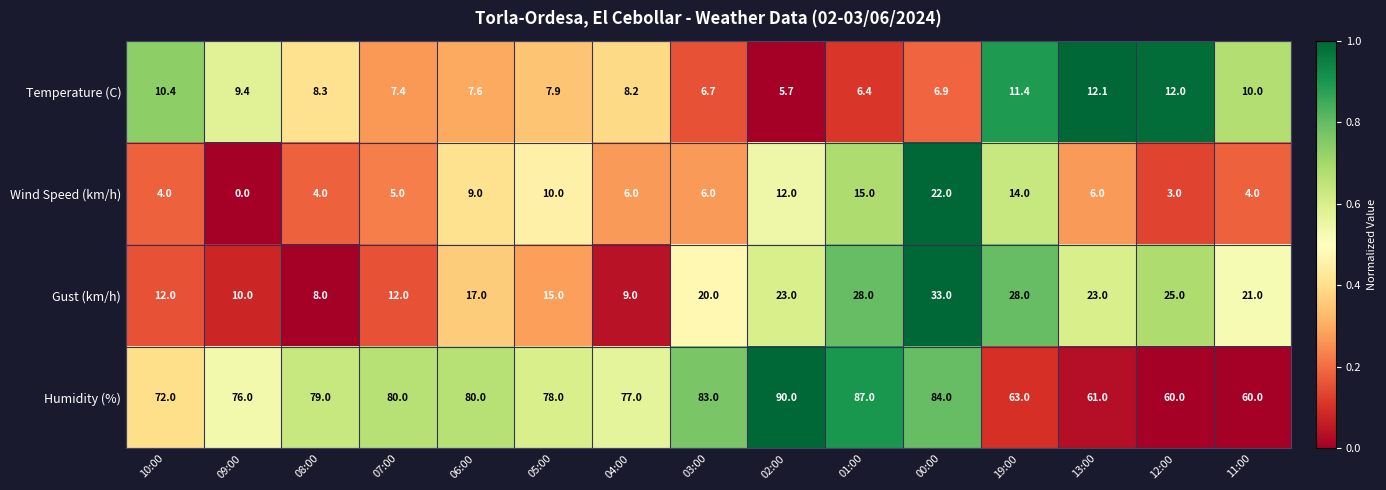

What is the total value across all series at 00:00?

145.9